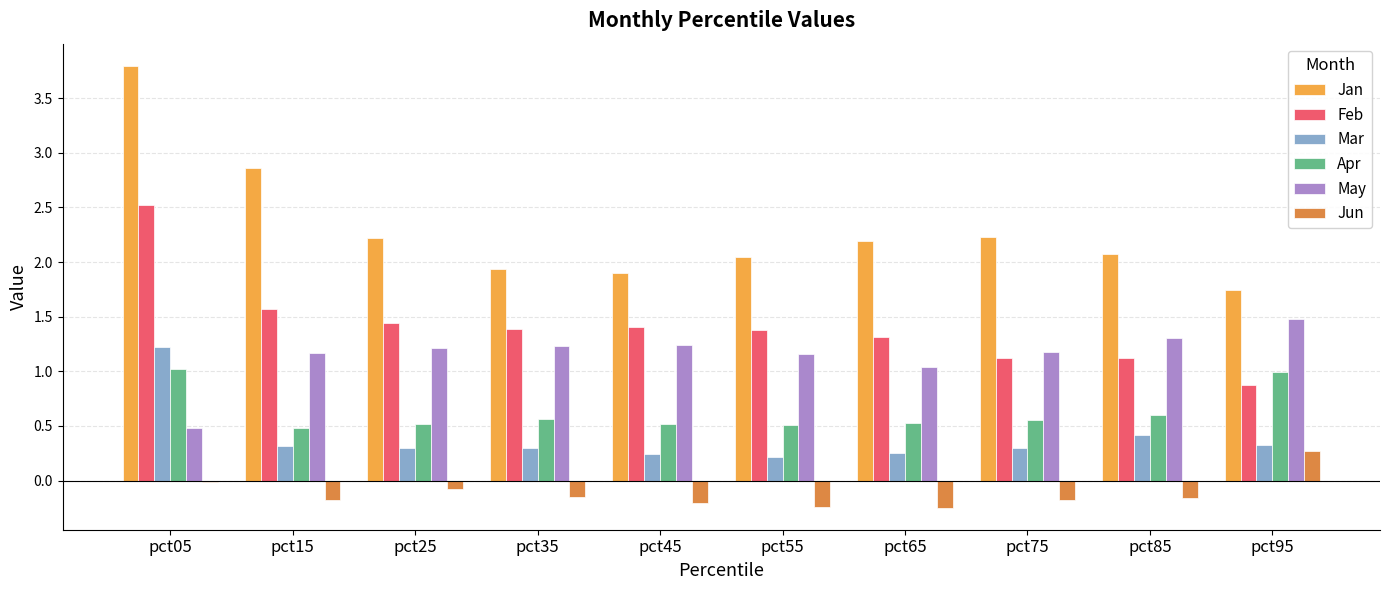

How many Mar values are between 0 and 1?

9